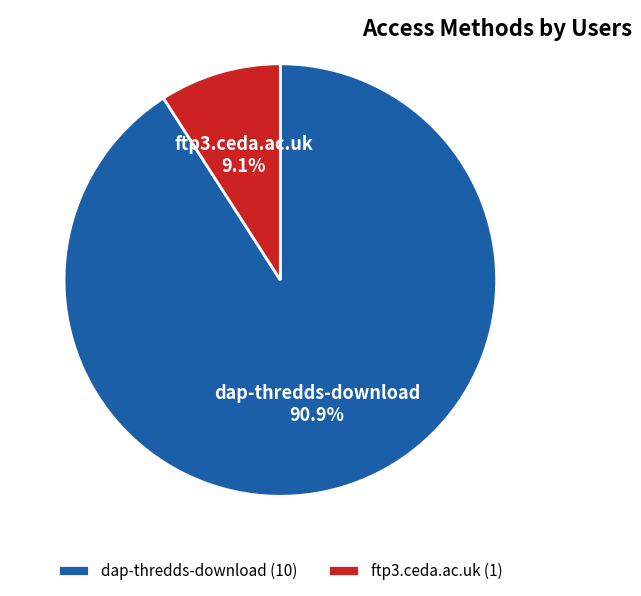

What is the smallest slice in the pie chart?

ftp3.ceda.ac.uk